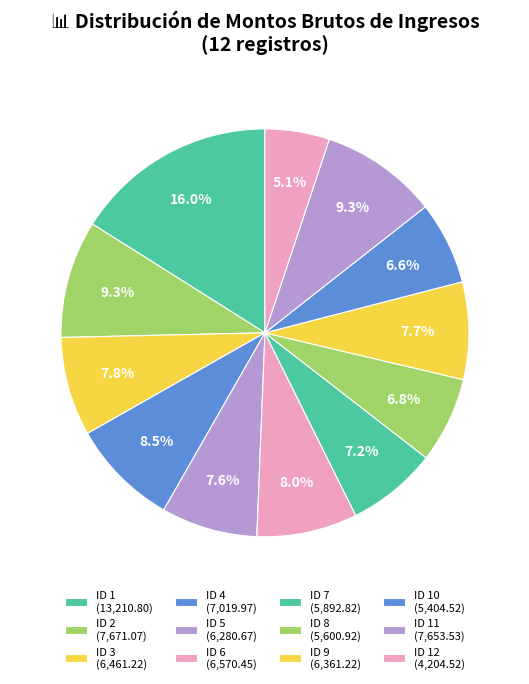

Count the number of slices in the pie.

12